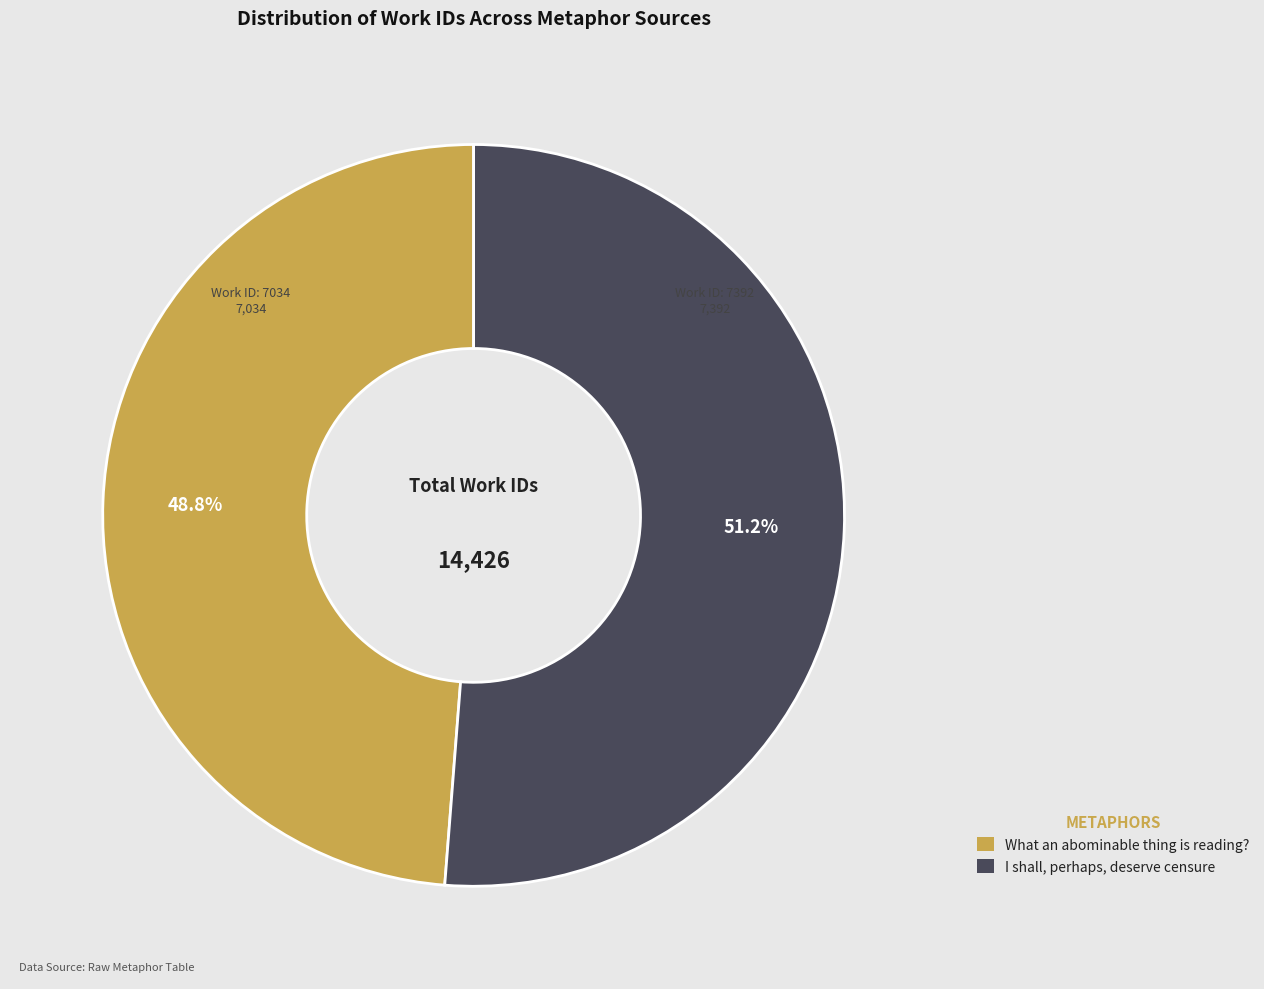

Does any single category account for the majority?

Yes